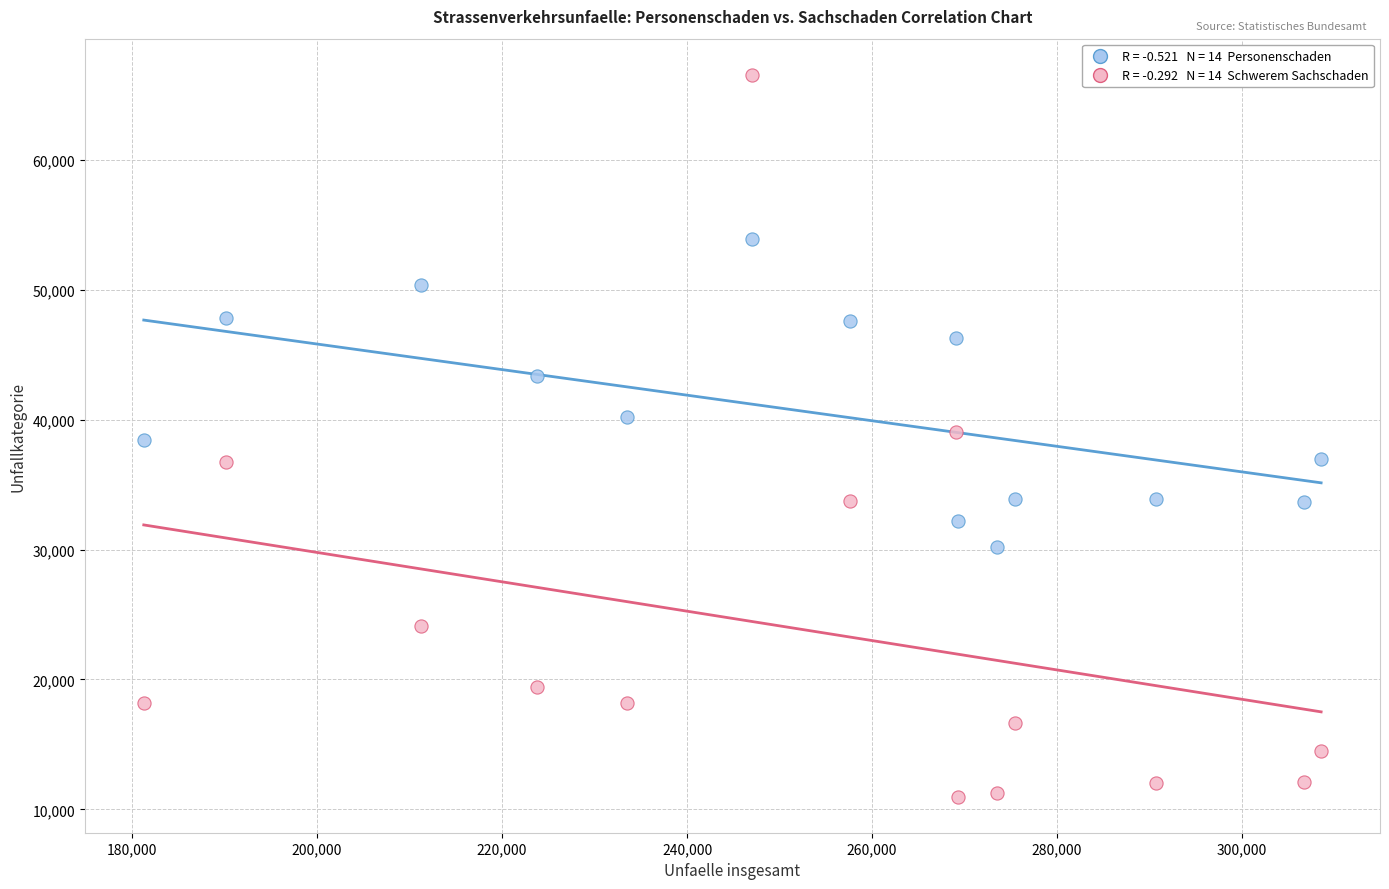

Across all data points, what is the range of Y values (max minus min)?

55594